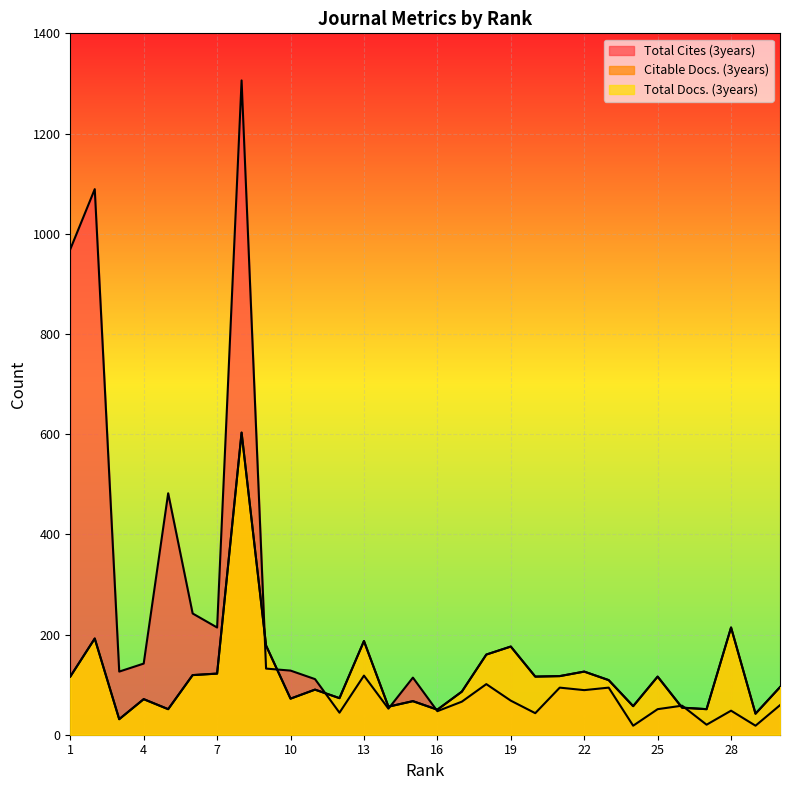

At which category is the sum across all series the highest?

8